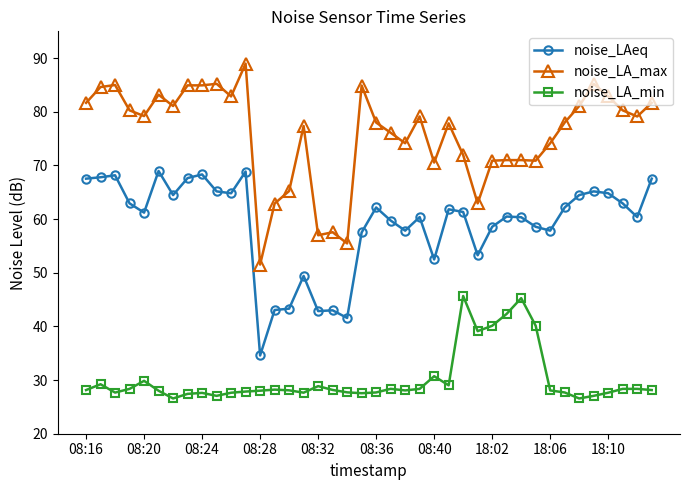

Which series has the largest range (max minus min)?

noise_LA_max